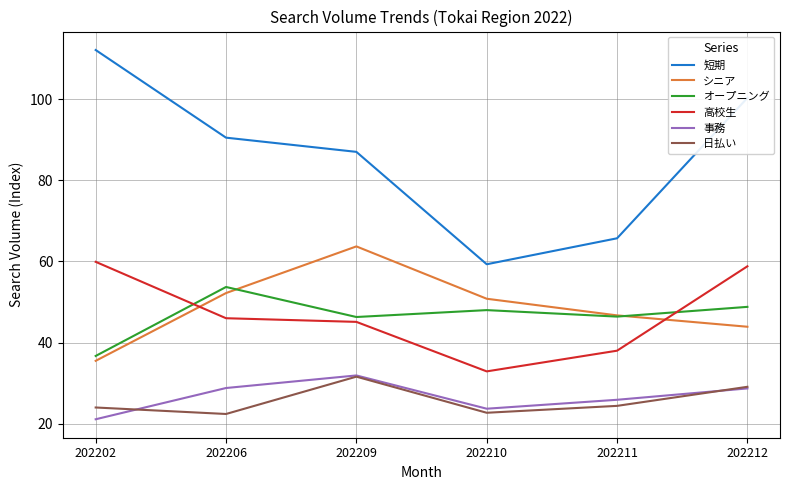

What is the maximum value shown in the chart?

112.1